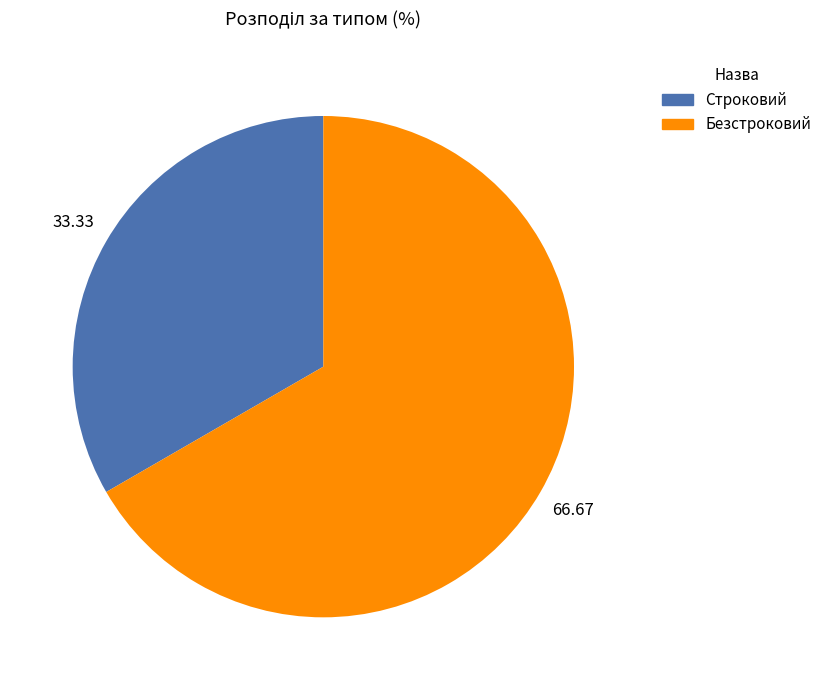

What is the smallest slice in the pie chart?

Строковий